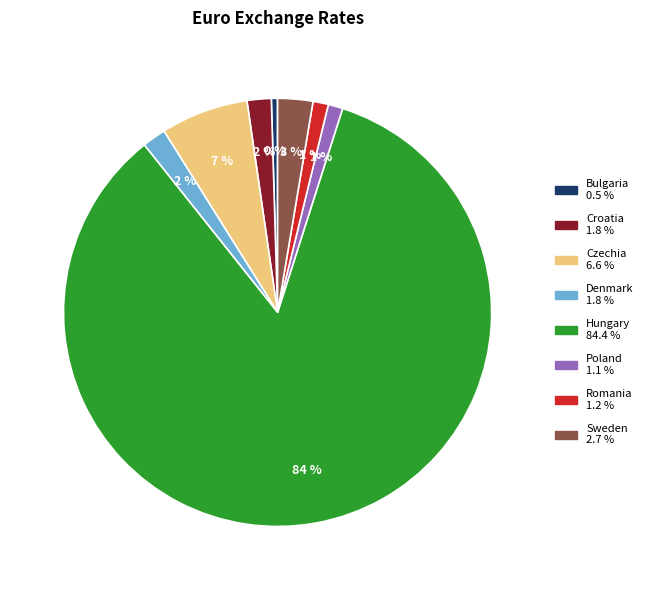

To the nearest percent, what is the combined percentage of Poland and Hungary?

85%